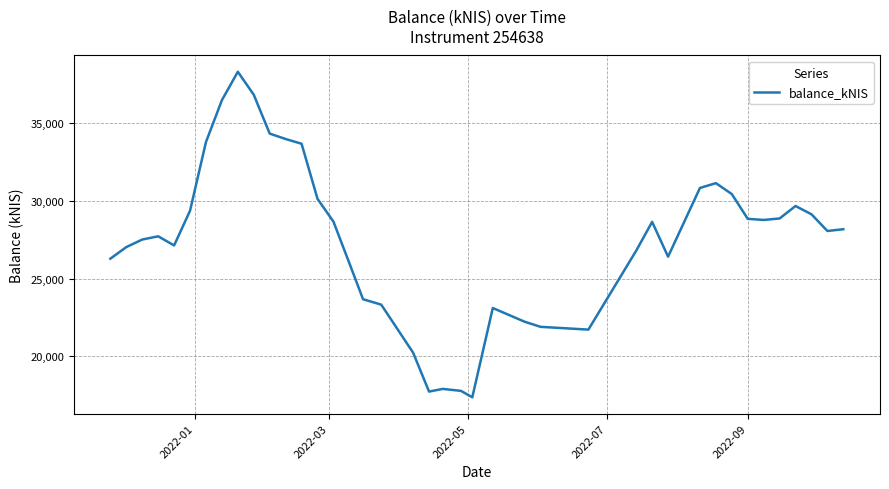

What is the difference between the maximum and minimum values?

20954.9